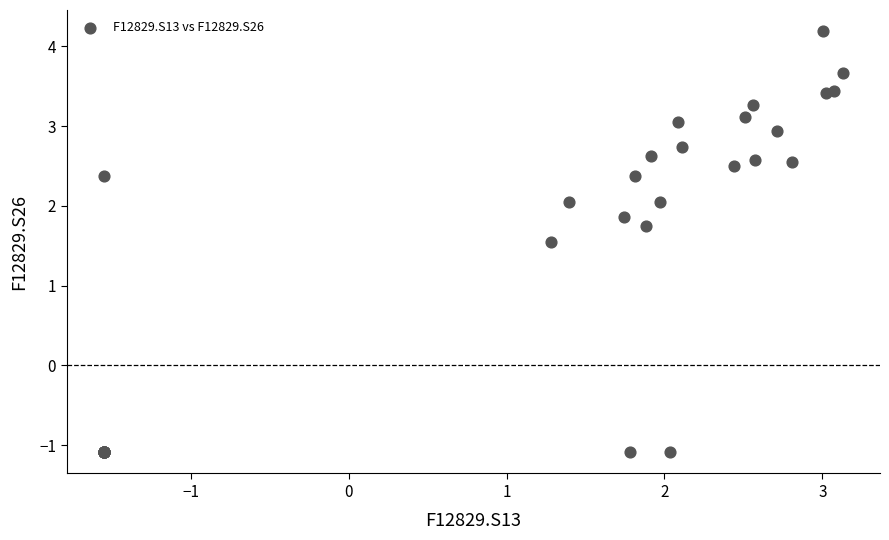

What Y value in the scatter plot is closest to 1?

1.6